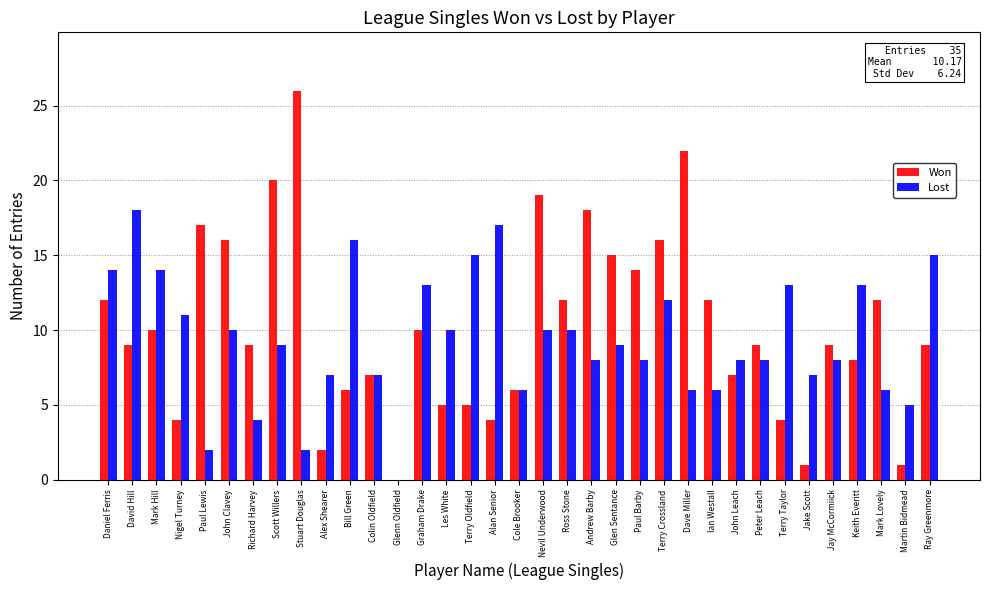

How many values in Lost are above zero?

34